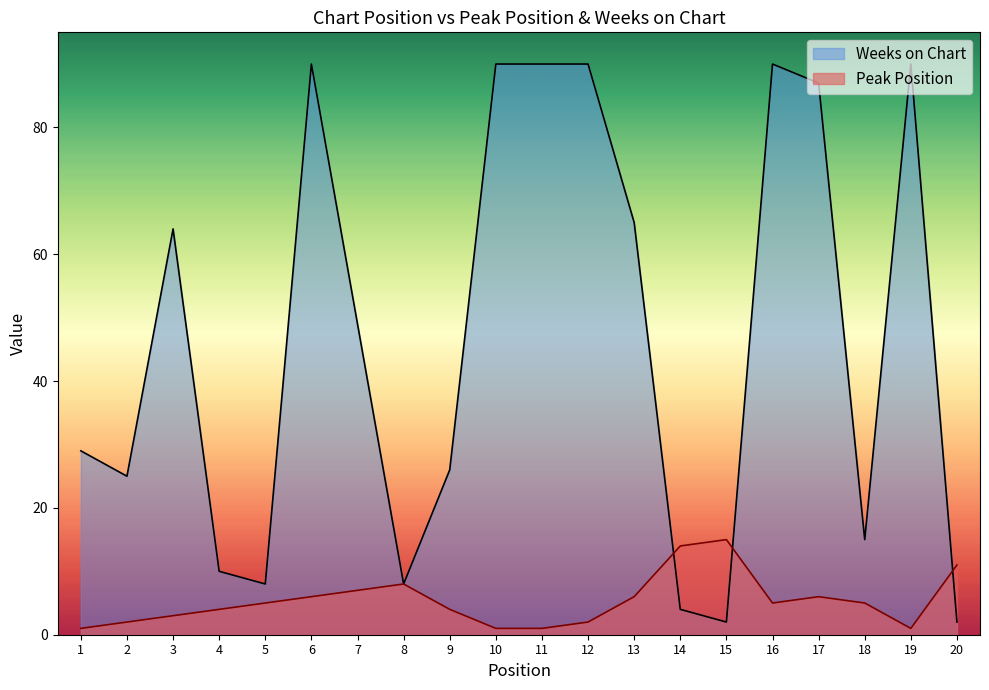

Reading left to right, extract all data points from this chart.

Peak Position: 1=1	2=2	3=3	4=4	5=5	6=6	7=7	8=8	9=4	10=1	11=1	12=2	13=6	14=14	15=15	16=5	17=6	18=5	19=1	20=11
Weeks on Chart: 1=29	2=25	3=64	4=10	5=8	6=90	7=49	8=8	9=26	10=90	11=90	12=90	13=65	14=4	15=2	16=90	17=87	18=15	19=90	20=2